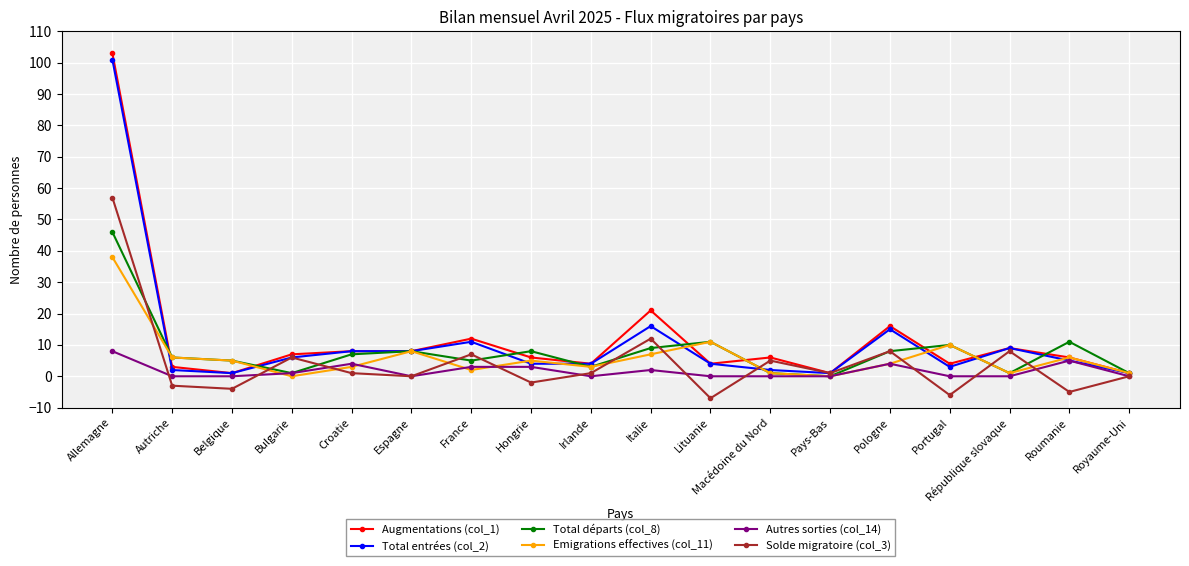

True or false: Emigrations effectives (col_11) has a value of 10 at Autriche.

False